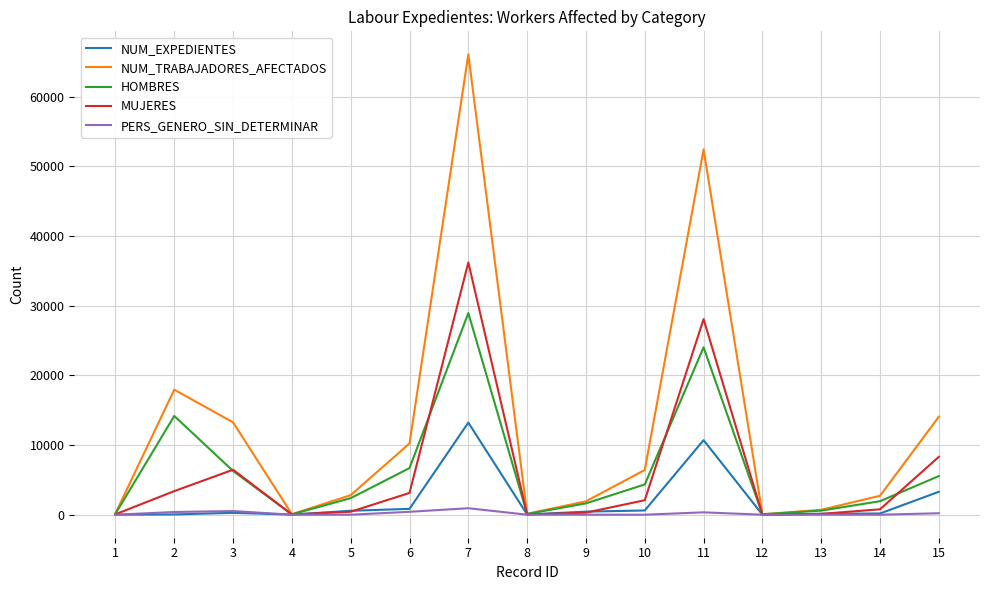

Which label corresponds to the largest value in the chart?

7